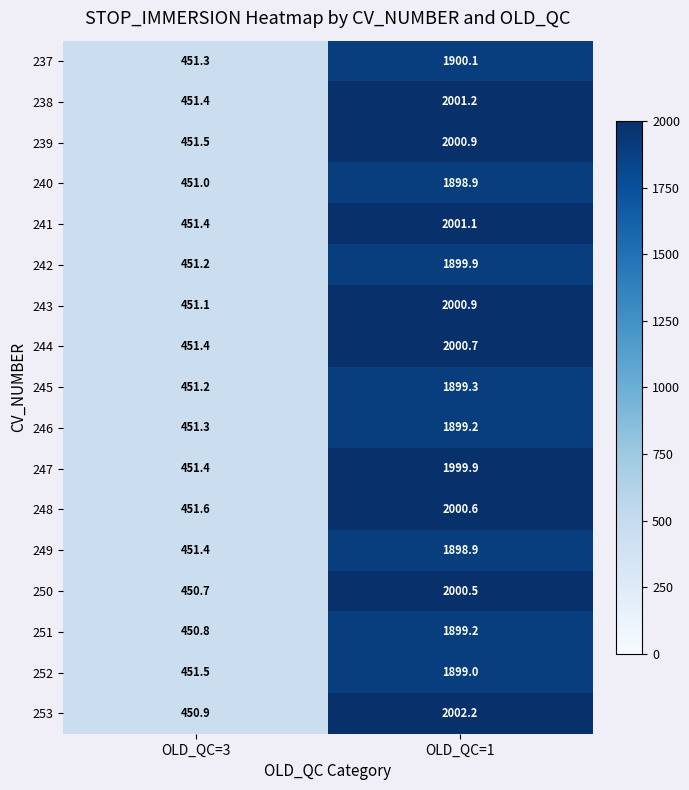

Which series changed the most between OLD_QC=3 and OLD_QC=1?

253